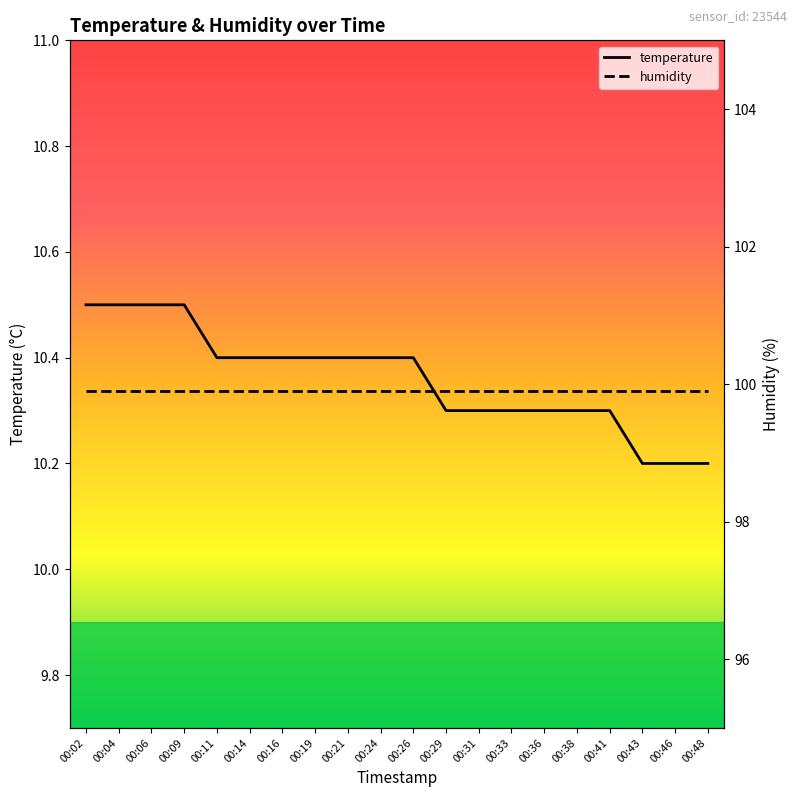

Does the chart have visible grid lines?

No